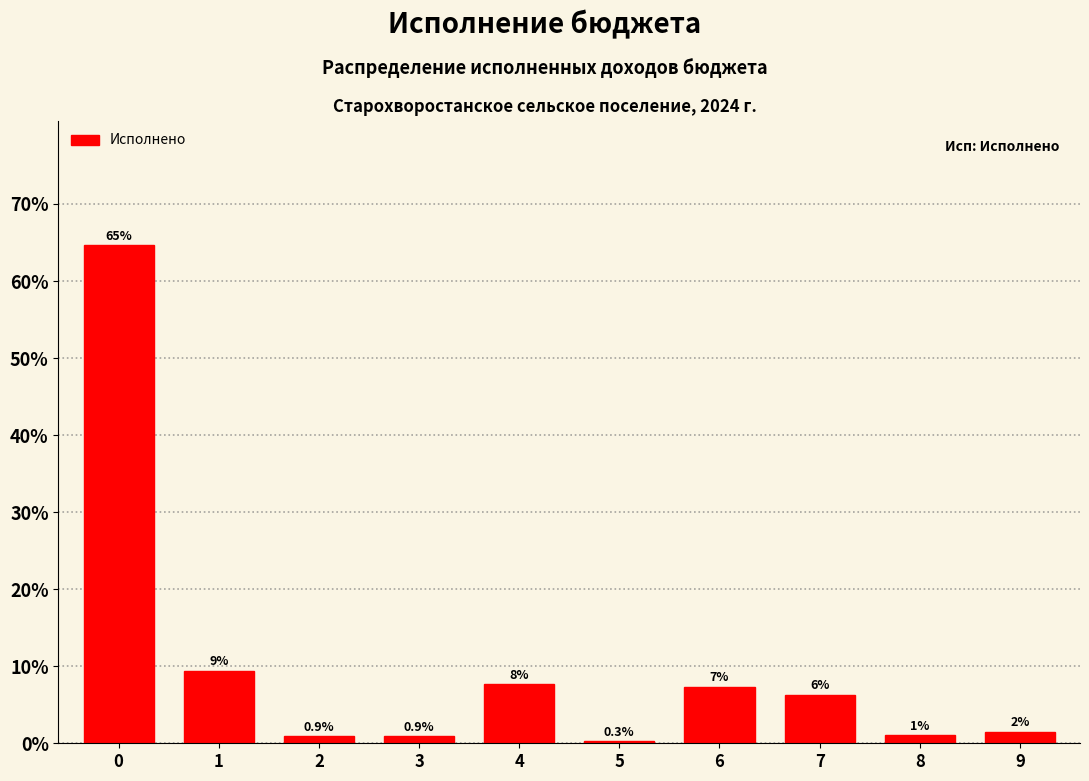

How many bars are there in total?

10